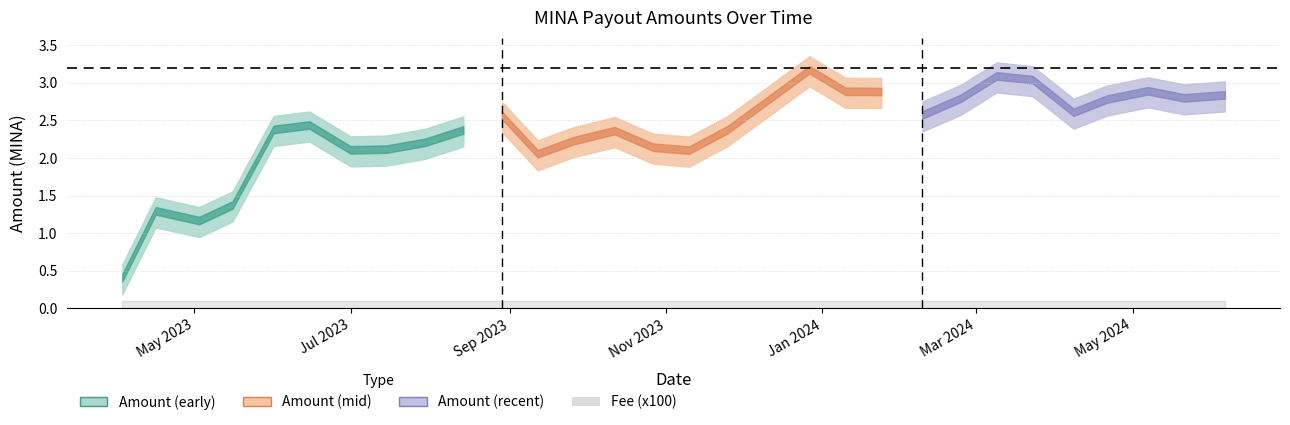

Is the value of Fee at 22 greater than the value of Amount at 24?

No